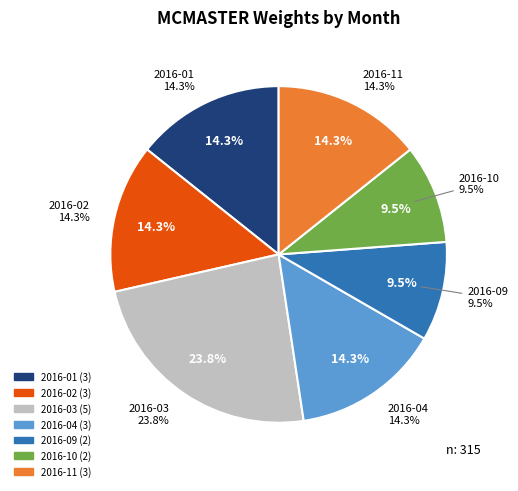

Is it true that 2016-05 is 0% of the pie?

True